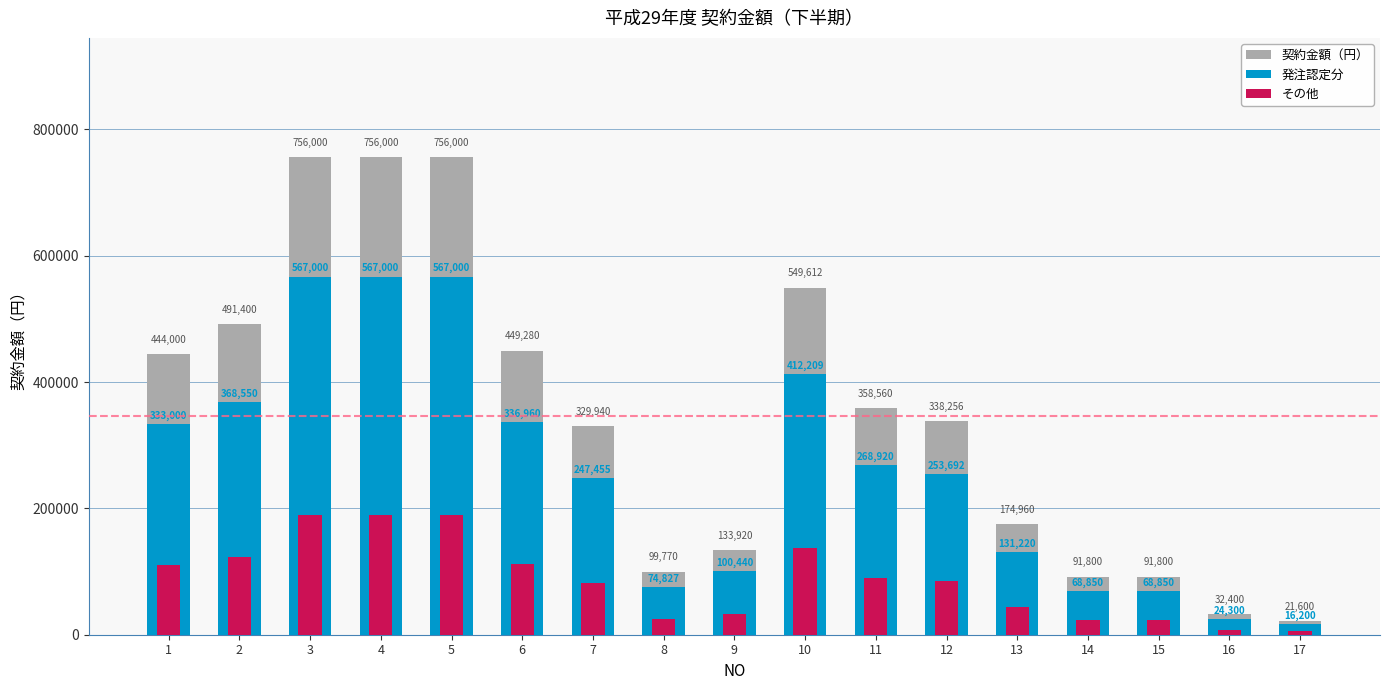

What is the greatest value displayed?

756000